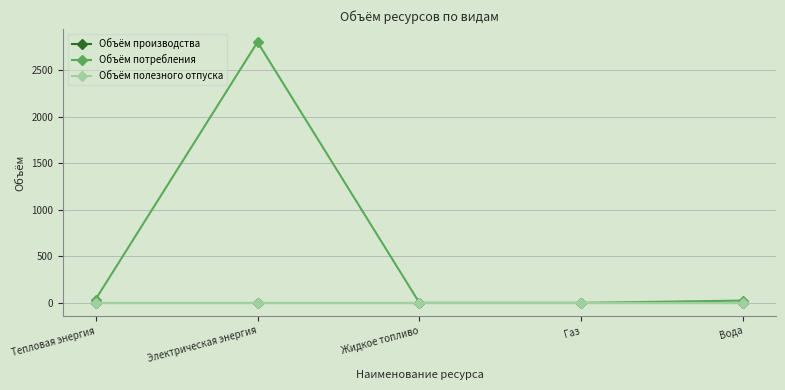

At which category does the chart reach its minimum across all series?

Тепловая энергия